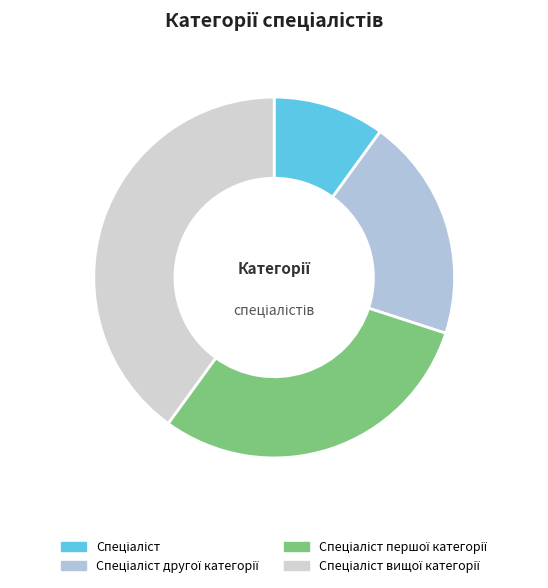

Rank the categories by value from highest to lowest.

Спеціаліст вищої категорії, Спеціаліст першої категорії, Спеціаліст другої категорії, Спеціаліст